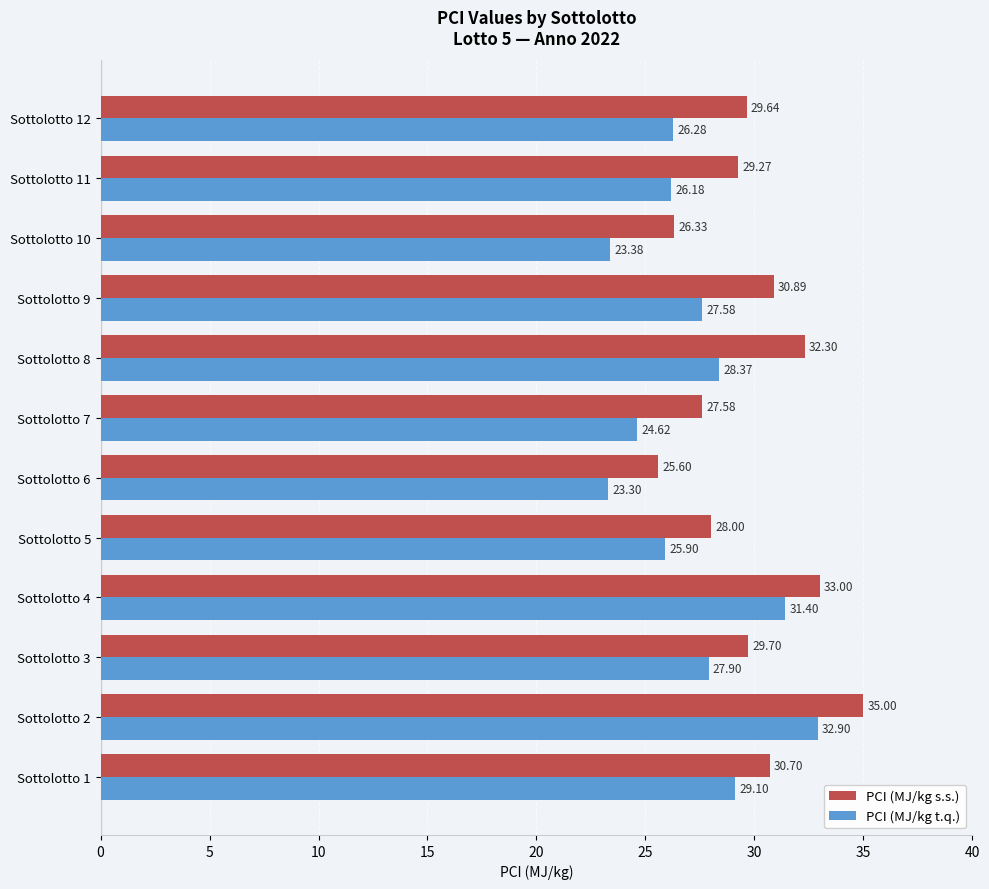

What is the spread (max minus min) of values at Sottolotto 9?

3.3